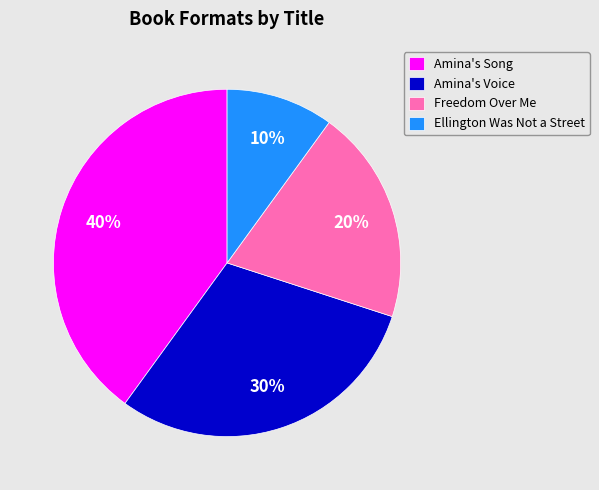

True or false: Freedom Over Me accounts for 33% of the total.

False